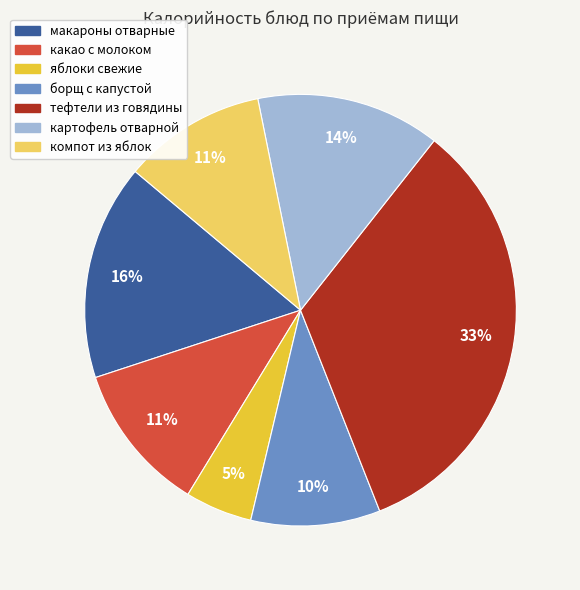

What is the largest slice in the pie chart?

тефтели из говядины